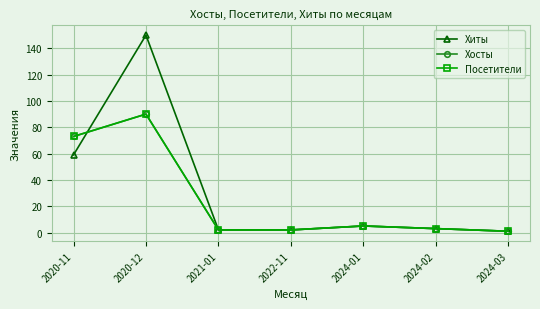

Does the chart have visible grid lines?

Yes